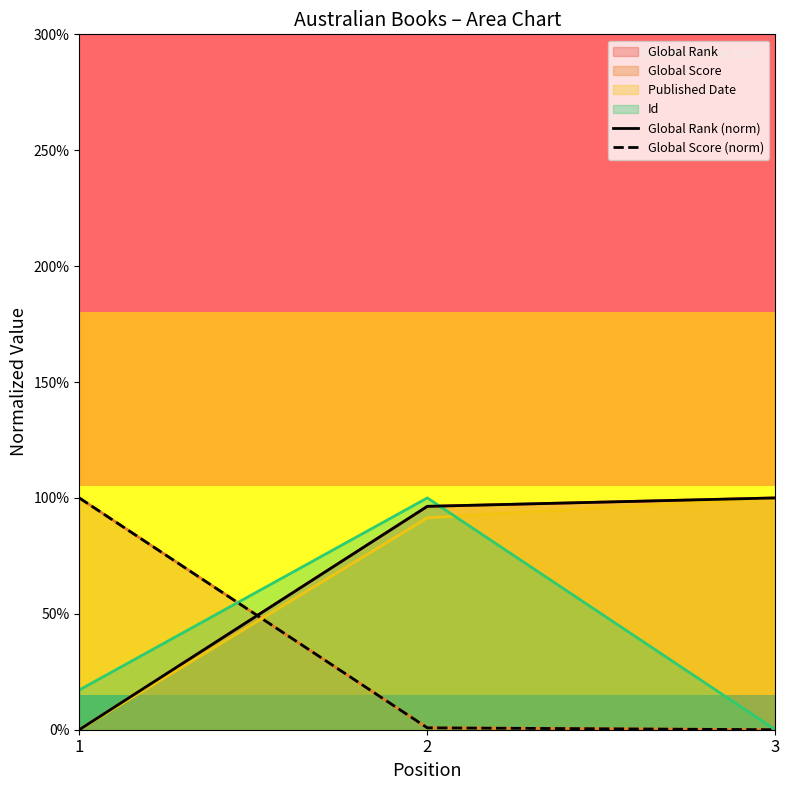

What is the value of the Global Rank (norm) point at the 3rd from the left?

100.0